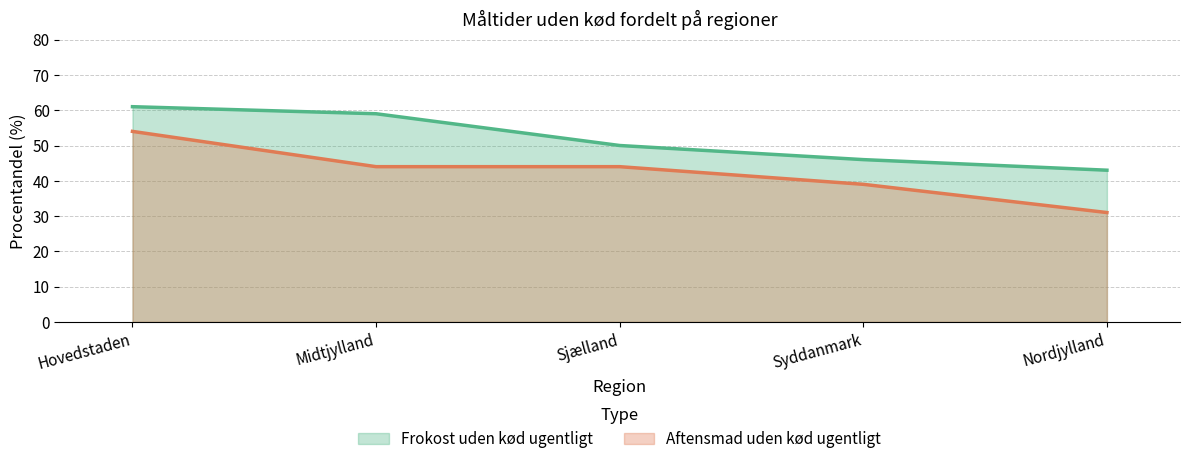

List the series in order of their peak value, highest first.

Frokost uden kød ugentligt, Aftensmad uden kød ugentligt